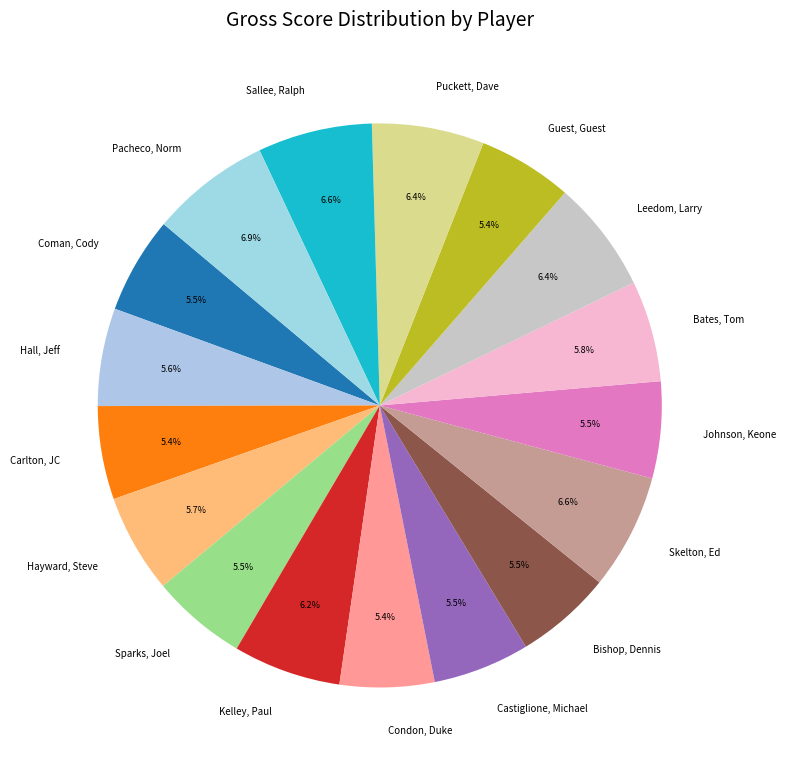

To the nearest percent, what is the combined percentage of Condon, Duke and Carlton, JC?

11%